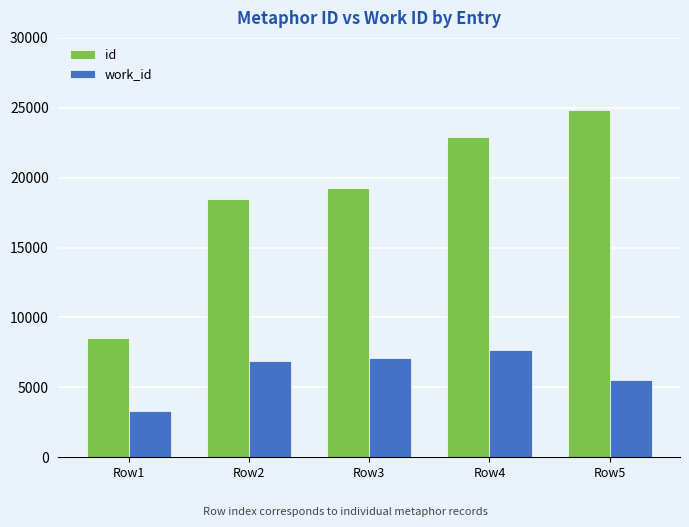

What is the average value of the work_id series?

6098